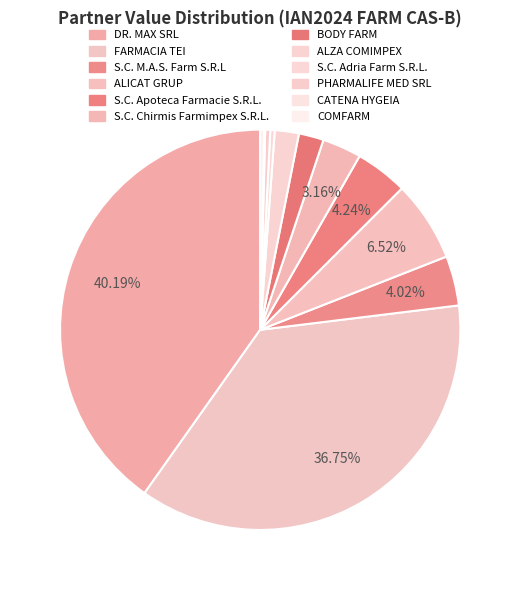

Rank the categories by value from lowest to highest.

CATENA HYGEIA, COMFARM, S.C. Adria Farm S.R.L., PHARMALIFE MED SRL, ALZA COMIMPEX, BODY FARM, S.C. Chirmis Farmimpex S.R.L., S.C. M.A.S. Farm S.R.L, S.C. Apoteca Farmacie S.R.L., ALICAT GRUP, FARMACIA TEI, DR. MAX SRL